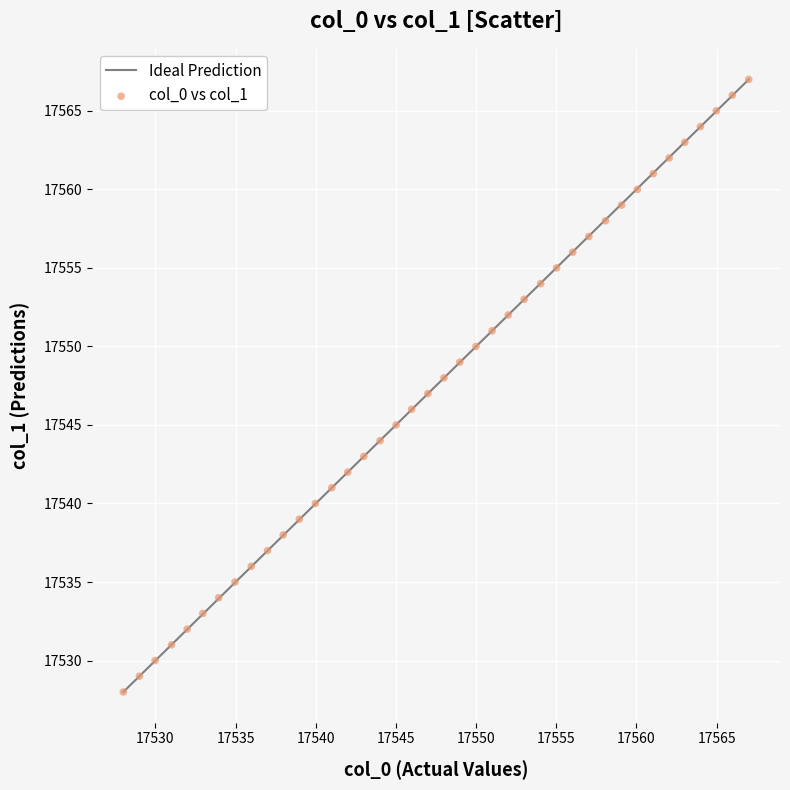

What is the range of Y values (max minus min)?

39